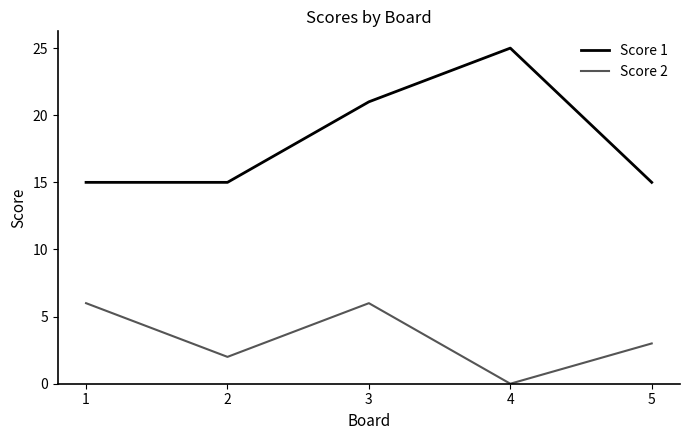

The value of Score 2 at 5 is 4. True or false?

False